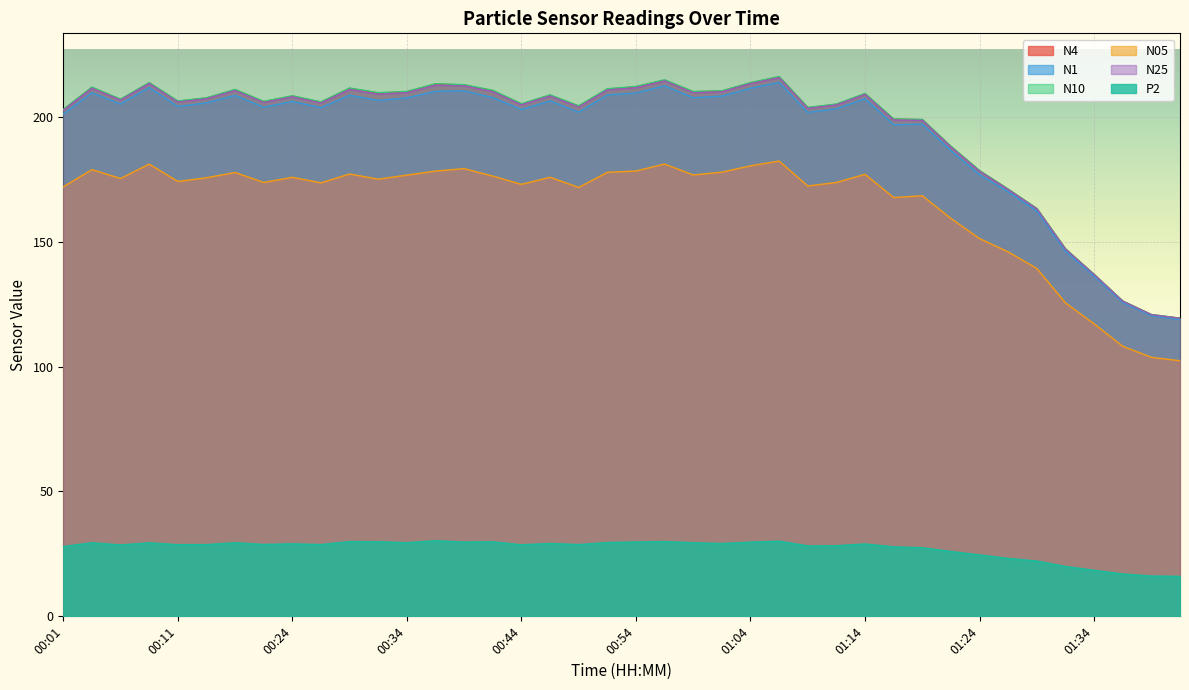

What is the sum of the N25 values at 00:46 and 01:24?

386.5